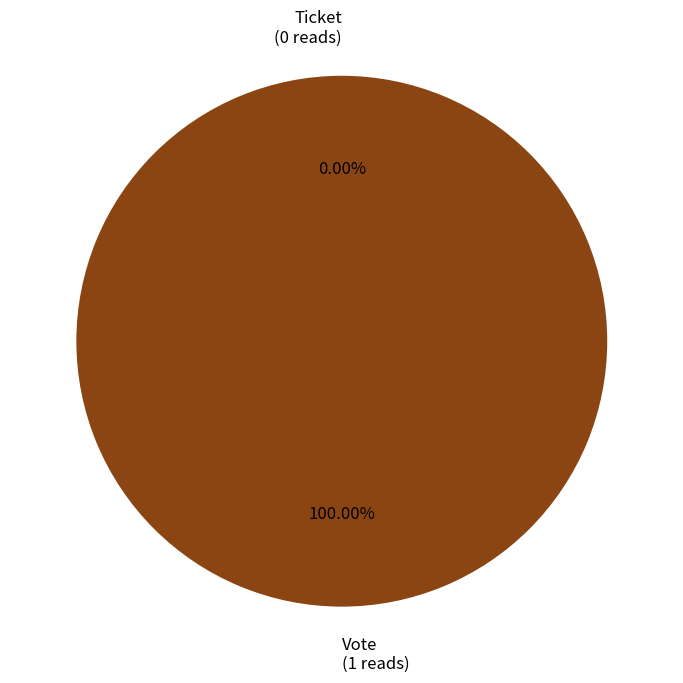

Rank the categories by value from lowest to highest.

Ticket, Vote